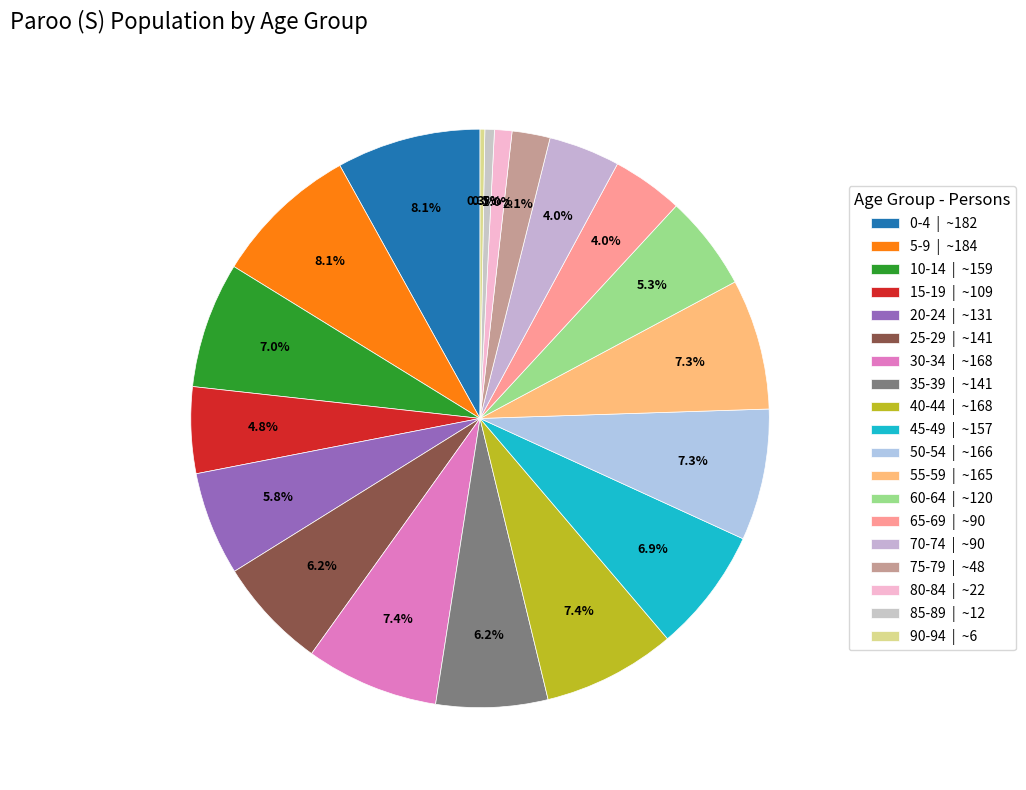

True or false: 5-9 accounts for 1% of the total.

False